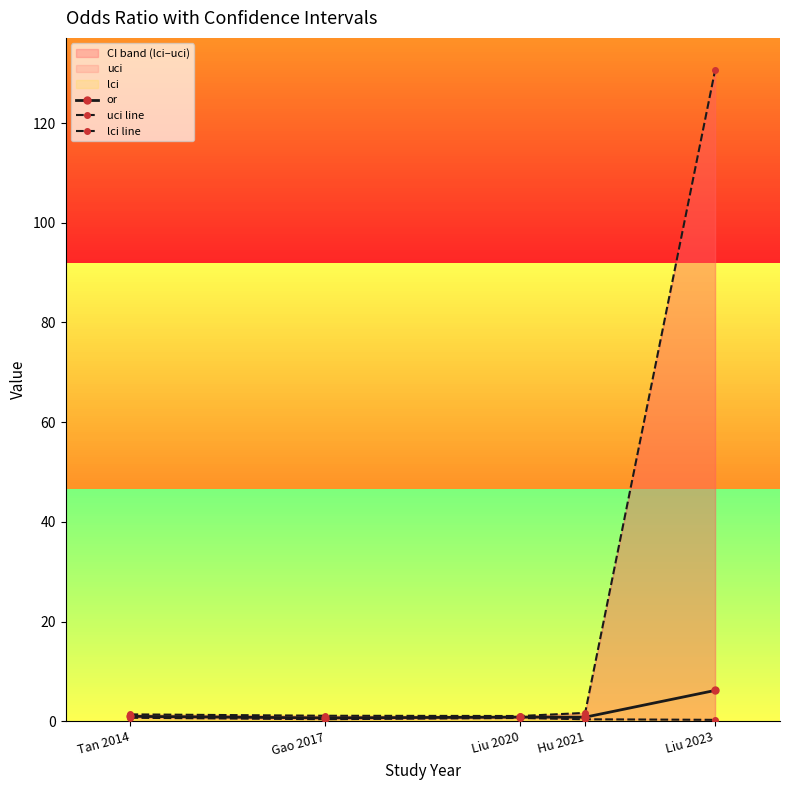

What position from the left is Liu 2020?

3